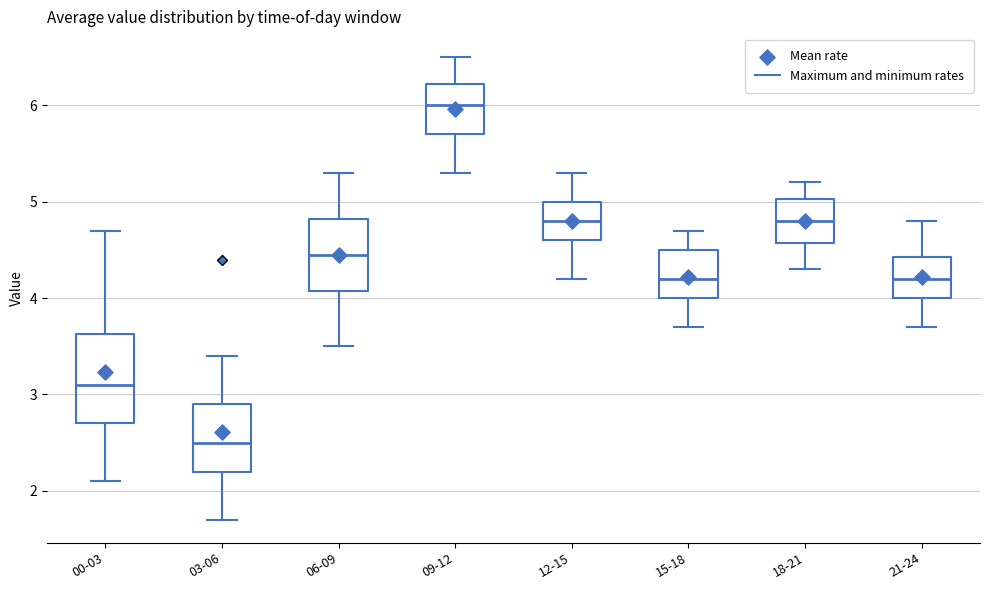

Reading left to right, read every box against the y-axis: the position of its median line, the range the box covers, and the ends of its whiskers. The values are not printed on the chart, so give them approximately, as read against the axis.

00-03: median 3.1, box 2.7 to 3.6, whiskers 2.1 to 4.7
03-06: median 2.5, box 2.2 to 2.9, whiskers 1.7 to 3.4
06-09: median 4.5, box 4.1 to 4.8, whiskers 3.5 to 5.3
09-12: median 6.0, box 5.7 to 6.2, whiskers 5.3 to 6.5
12-15: median 4.8, box 4.6 to 5.0, whiskers 4.2 to 5.3
15-18: median 4.2, box 4.0 to 4.5, whiskers 3.7 to 4.7
18-21: median 4.8, box 4.6 to 5.0, whiskers 4.3 to 5.2
21-24: median 4.2, box 4.0 to 4.4, whiskers 3.7 to 4.8